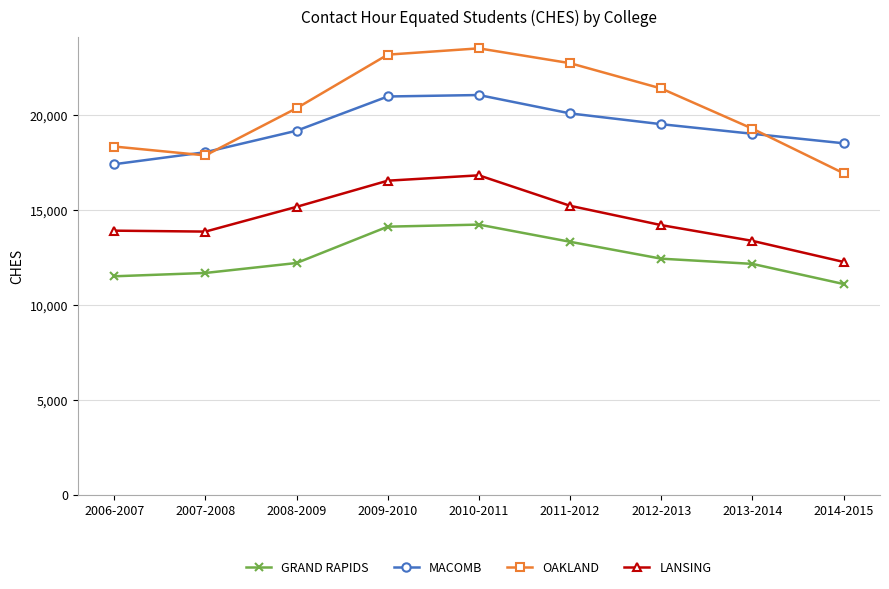

How many categories are shown in the chart?

9